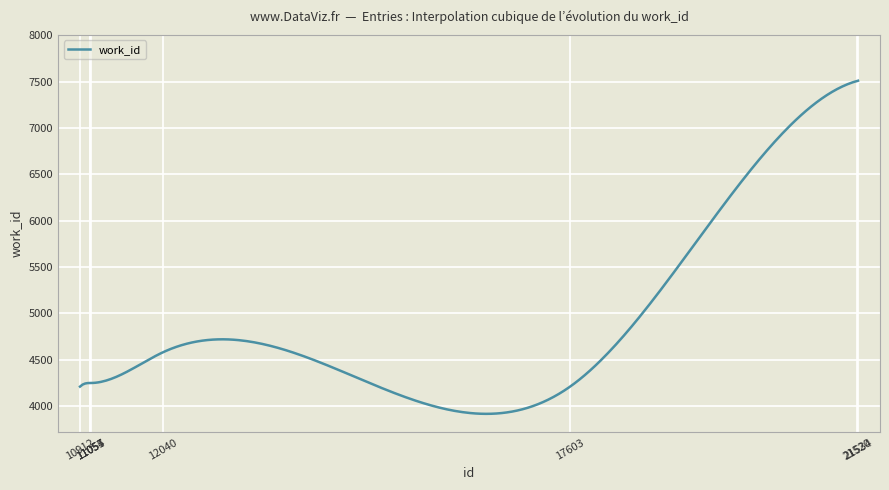

What is the difference between the maximum and minimum values?

3597.1